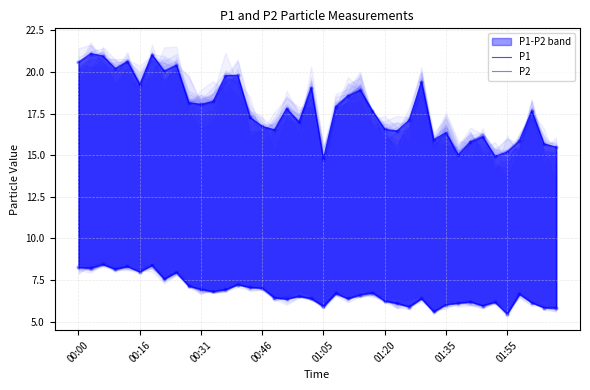

Which series has the widest spread of Y values?

P1